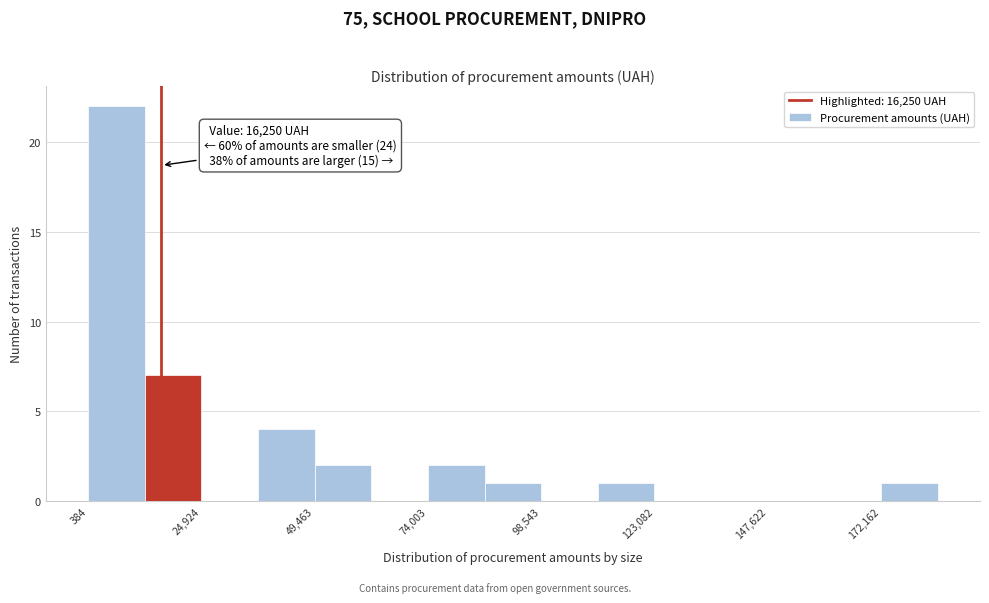

Read against the x-axis, roughly where is the centre of the tallest bar?

5000